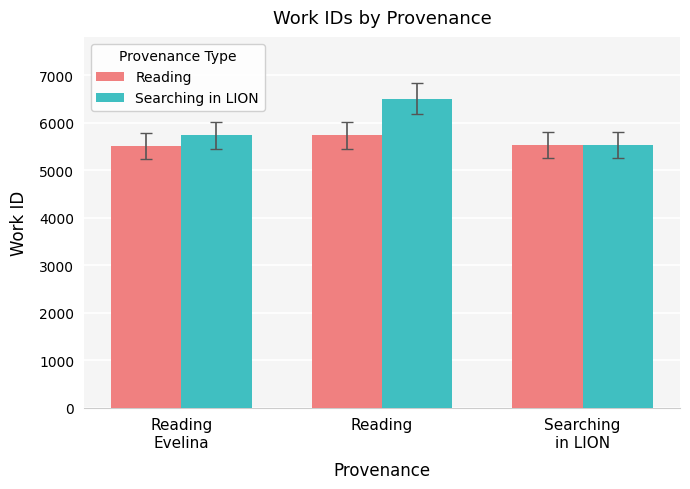

What is the spread (max minus min) of values at Reading?

770